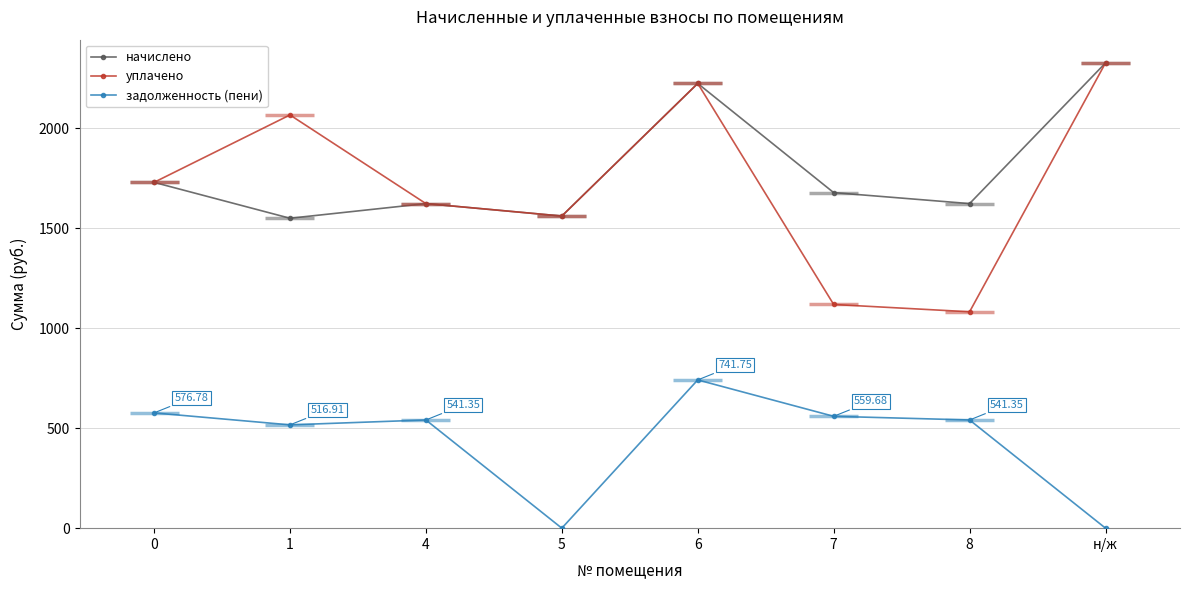

Which series changed the most between 5 and 8?

задолженность (пени)